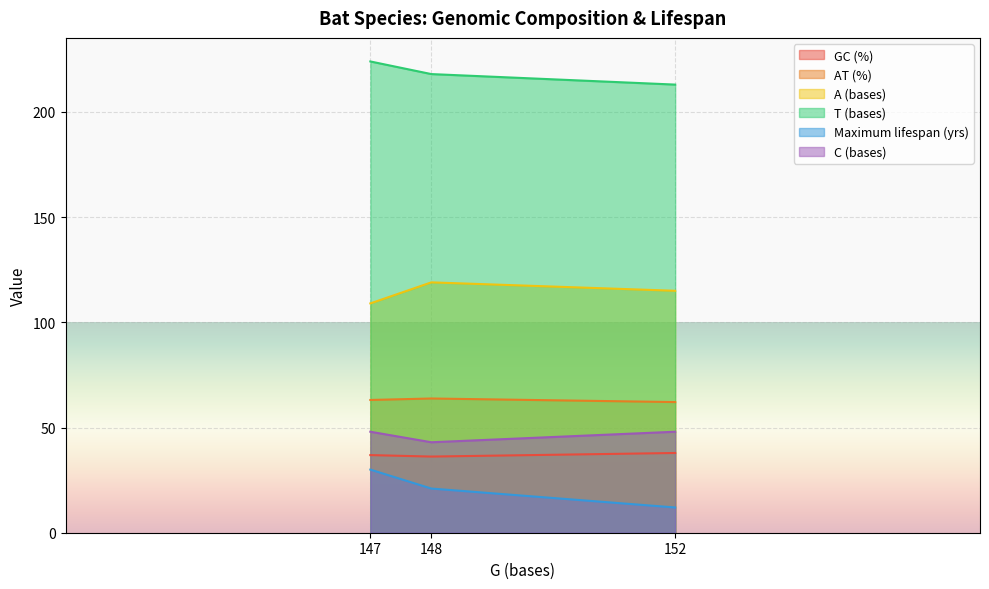

What is the difference between the Maximum lifespan (yrs) values at 147 and 148?

9.0